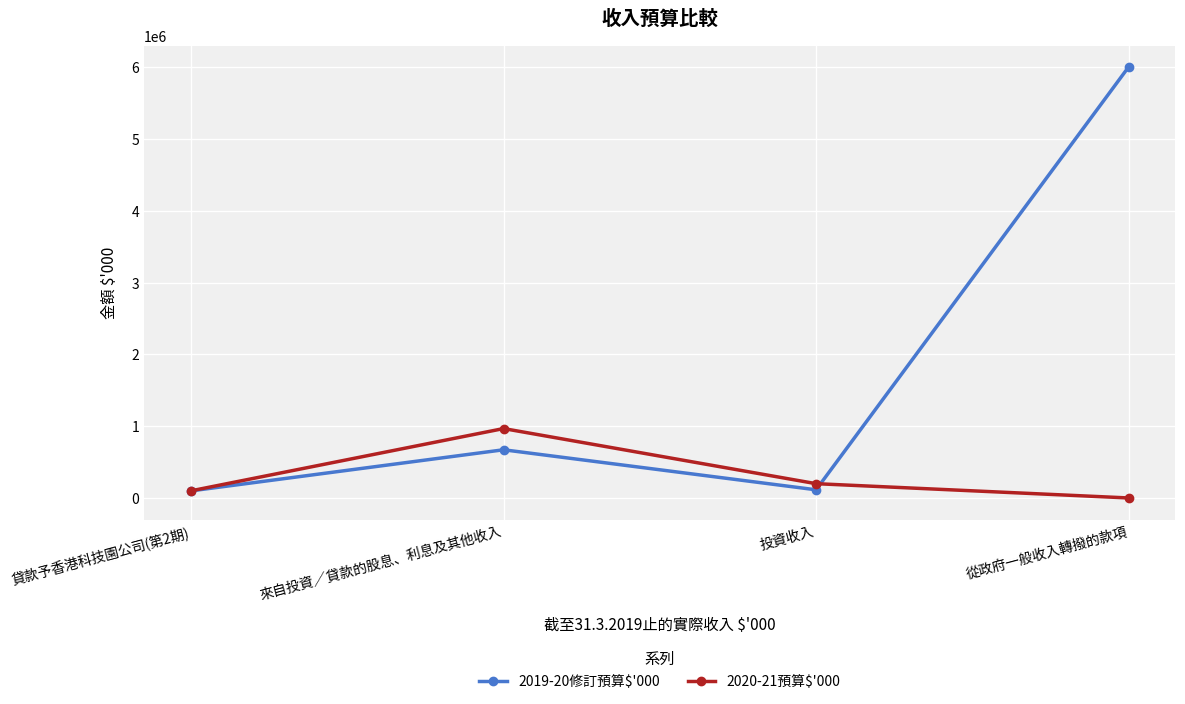

Is the value of 2020-21預算$'000 at 從政府一般收入轉撥的款項 greater than the value of 2019-20修訂預算$'000 at 從政府一般收入轉撥的款項?

No